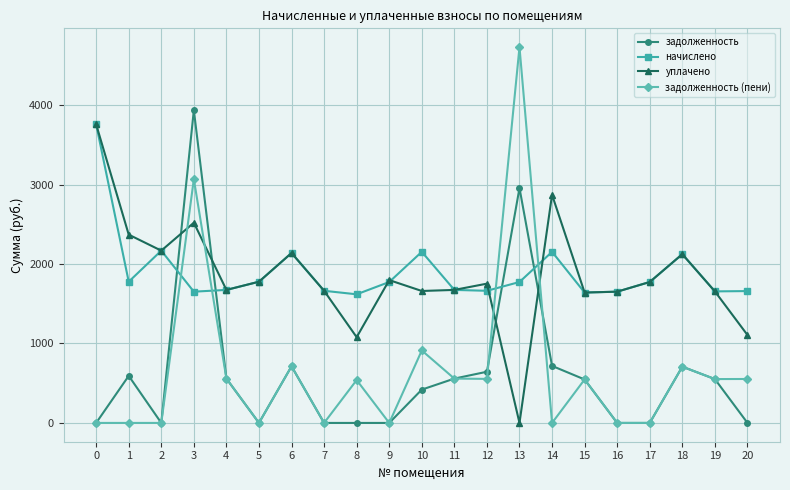

Which series has the largest range (max minus min)?

задолженность (пени)